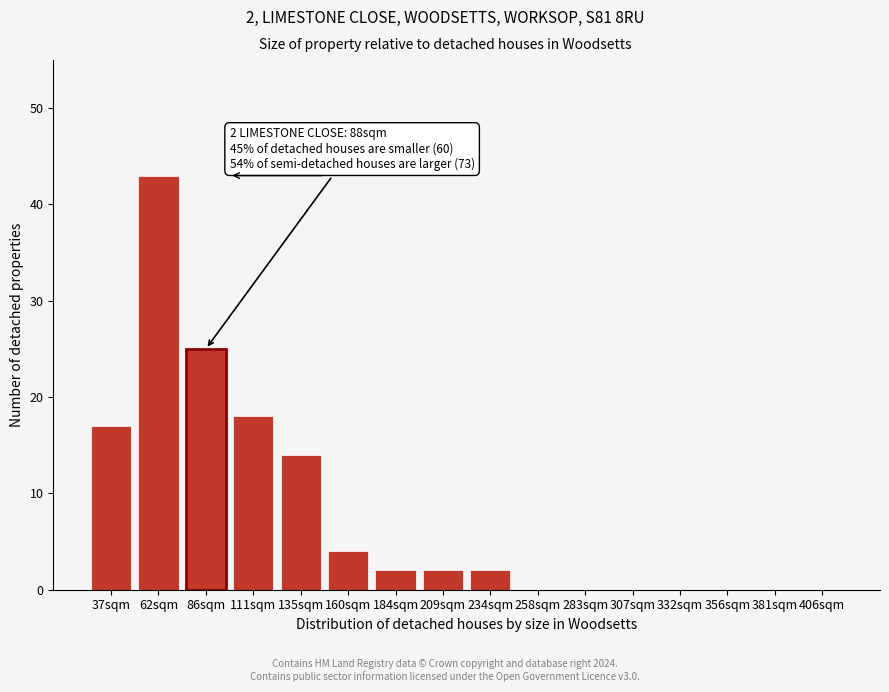

Reading left to right, what are all the values shown in this chart?

37sqm=17	62sqm=43	86sqm=25	111sqm=18	135sqm=14	160sqm=4	184sqm=2	209sqm=2	234sqm=2	258sqm=0	283sqm=0	307sqm=0	332sqm=0	356sqm=0	381sqm=0	406sqm=0